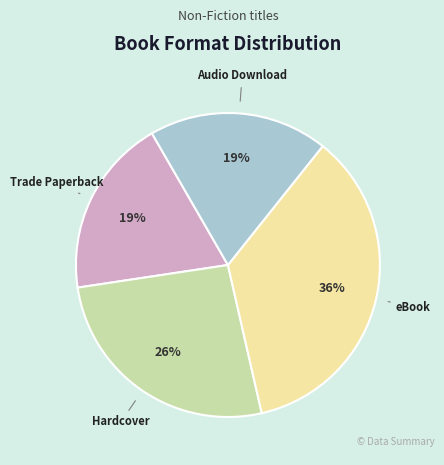

Does any single category account for the majority?

No